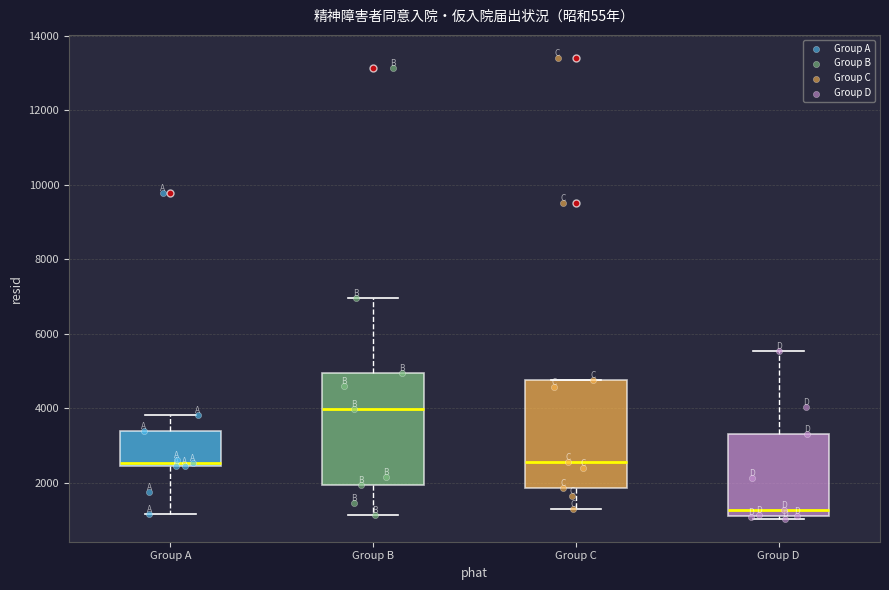

Reading left to right, read every box against the y-axis: the position of its median line, the range the box covers, and the ends of its whiskers. The values are not printed on the chart, so give them approximately, as read against the axis.

Group A: median 2600, box 2400 to 3400, whiskers 1200 to 3800
Group B: median 4000, box 2000 to 5000, whiskers 1200 to 7000
Group C: median 2600, box 1800 to 4800, whiskers 1200 to 4800
Group D: median 1200 (just above the box's lower edge), box 1200 to 3400, whiskers 1000 to 5600